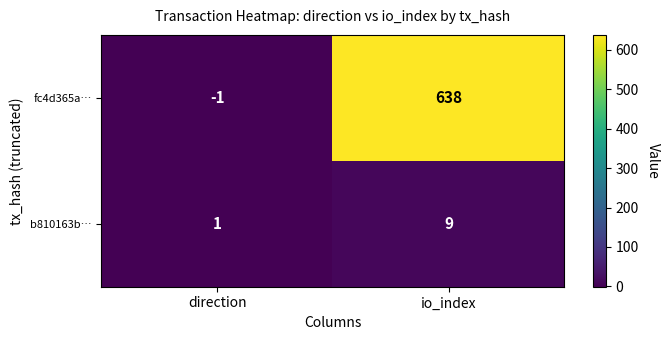

What is the approximate value of fc4d365a… at io_index?

638